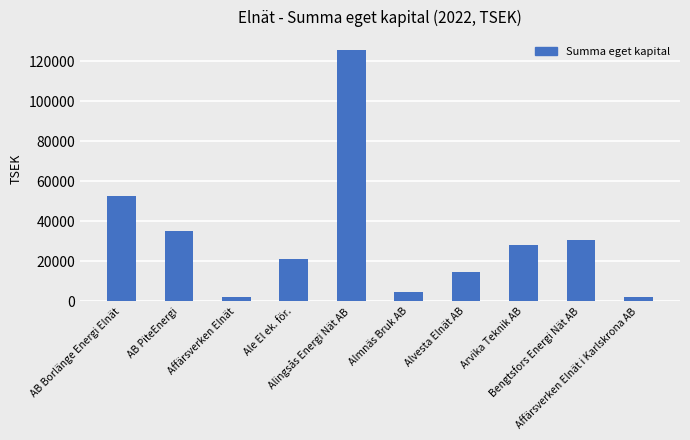

What is the value of the 6th bar from the left?

4757